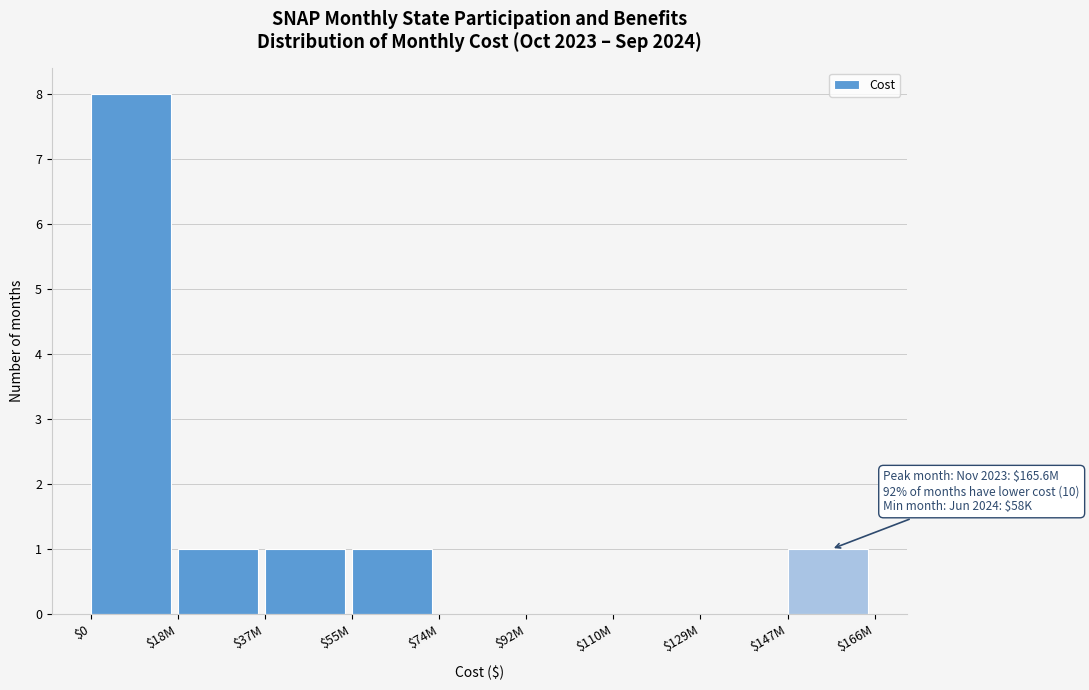

What is the greatest value displayed?

8